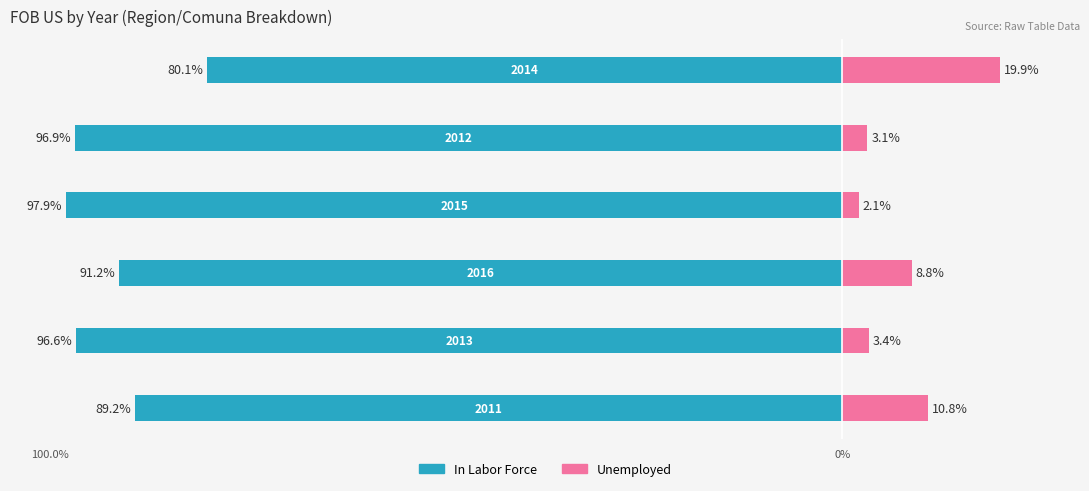

Reading left to right, list all the values displayed in this chart.

In Labor Force: 89.2	96.6	91.2	97.9	96.9	80.1
Unemployed: 10.8	3.4	8.8	2.1	3.1	19.9